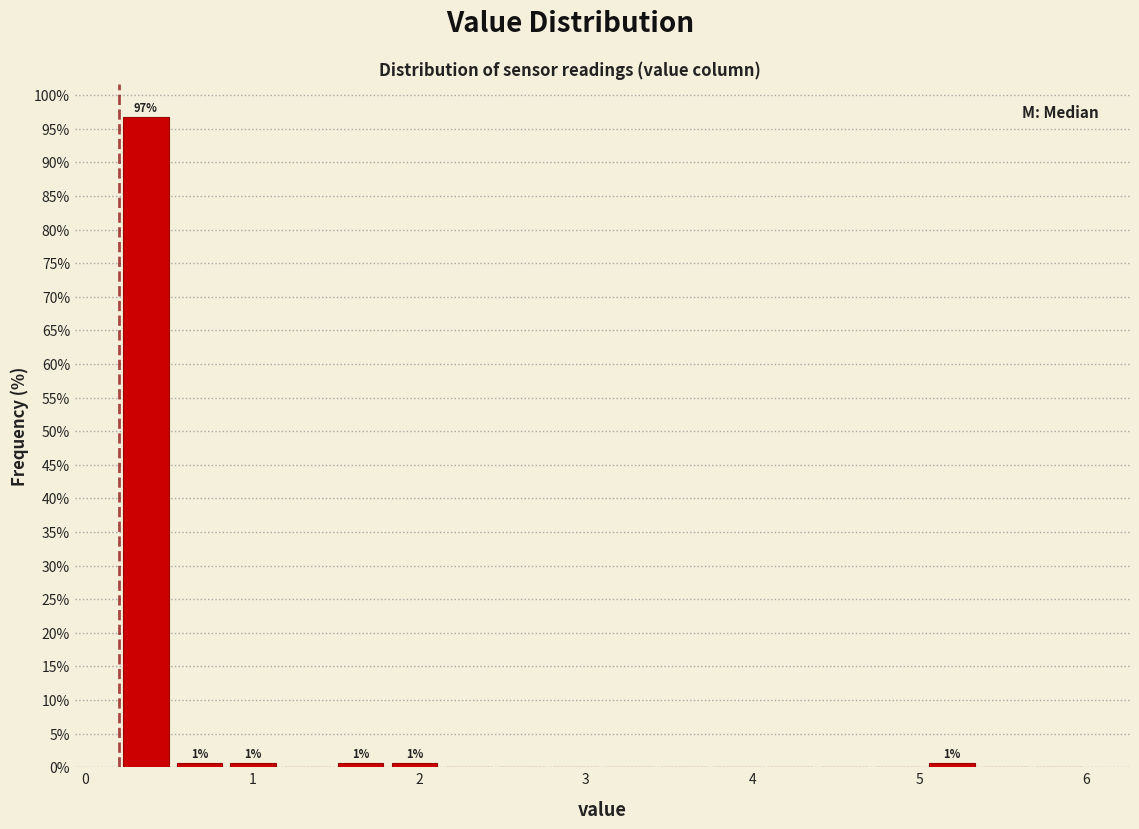

Read against the x-axis, roughly where is the centre of the tallest bar?

0.4